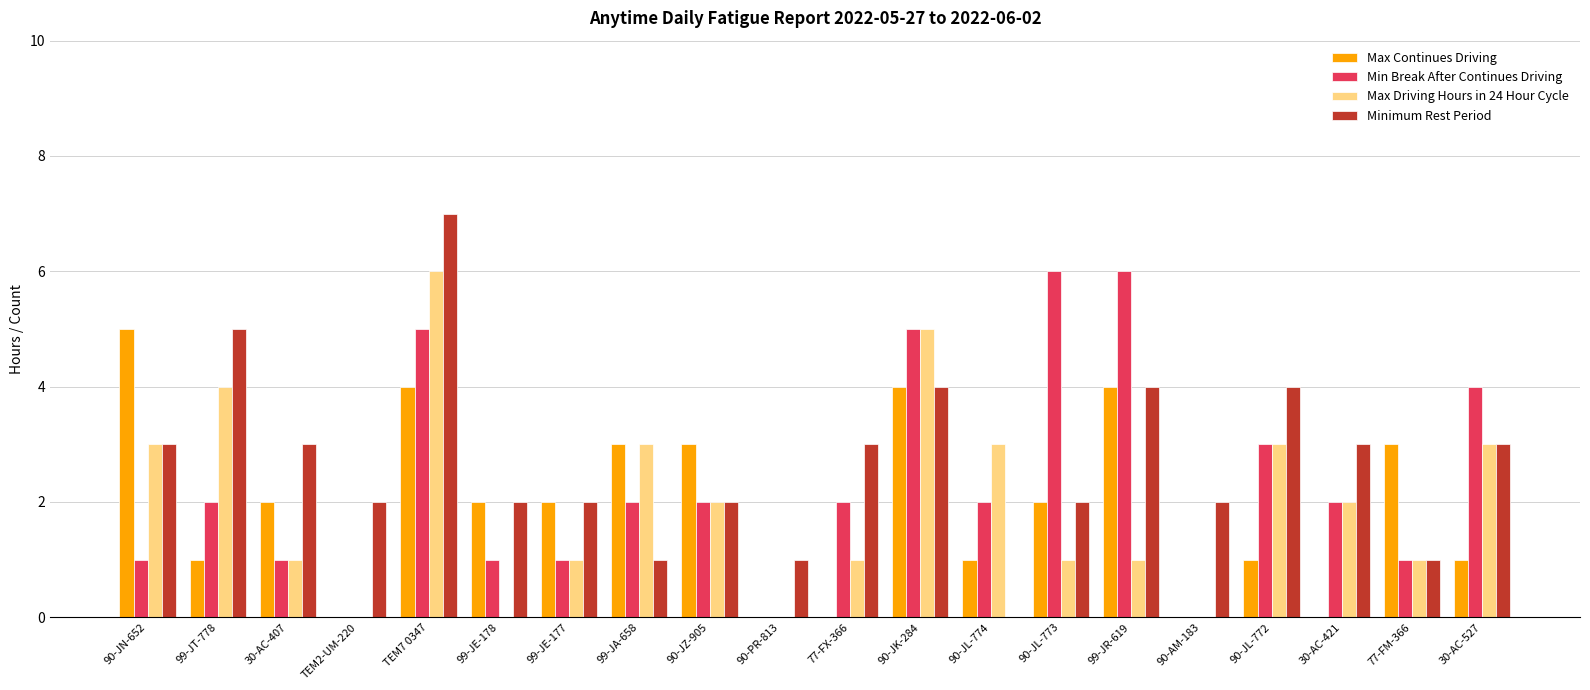

At which category is the sum across all series the highest?

TEM7 0347